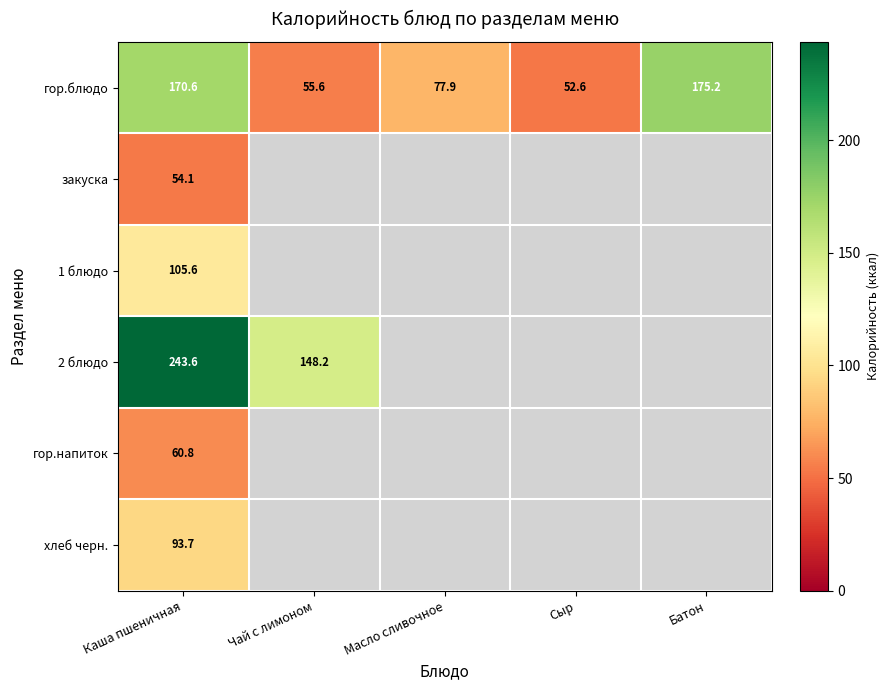

The value of 2 блюдо at Чай с лимоном is 256.4. True or false?

False